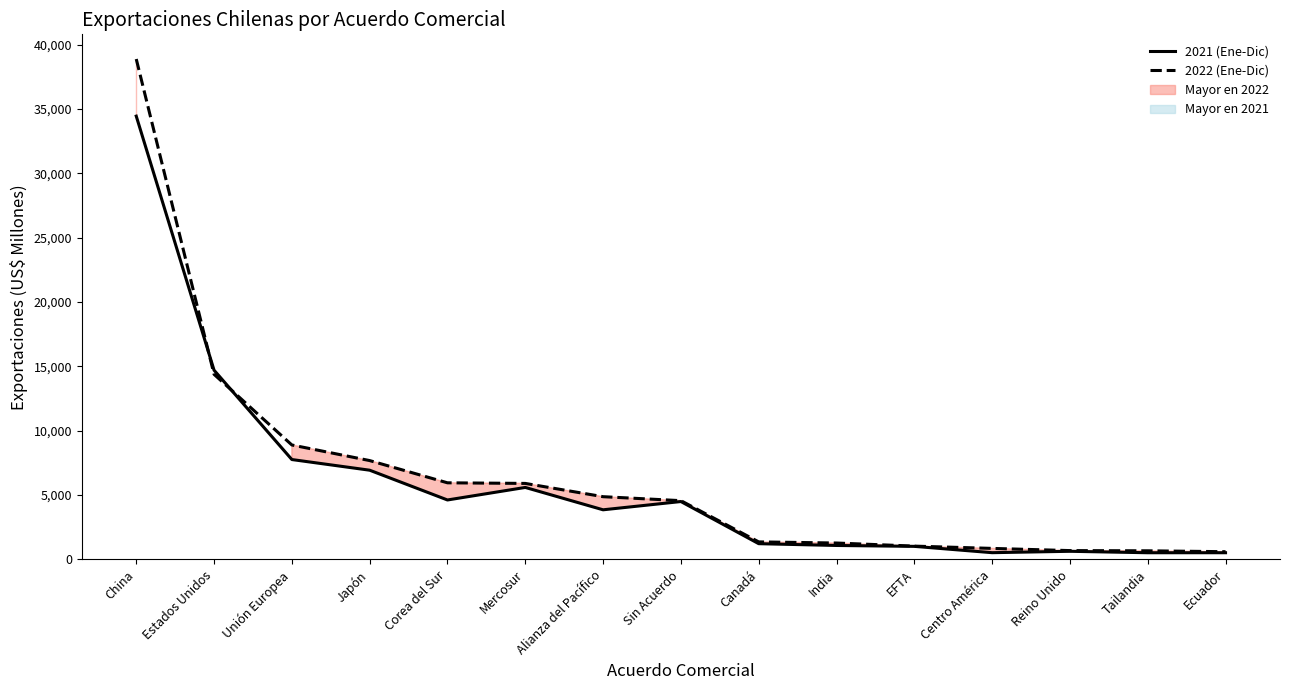

What is the average value of the 2022 (Ene-Dic) series?

6507.9